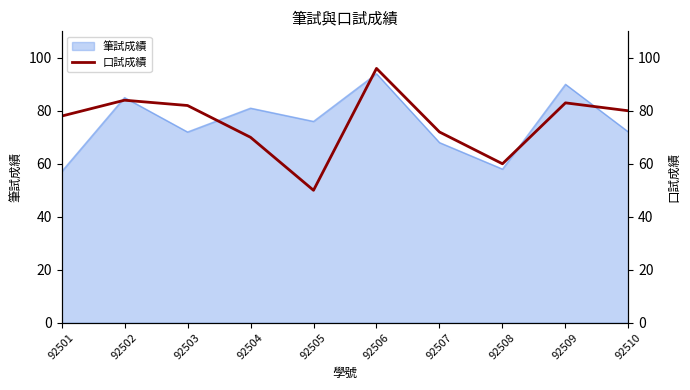

True or false: the data shows 72 at 92507.

True